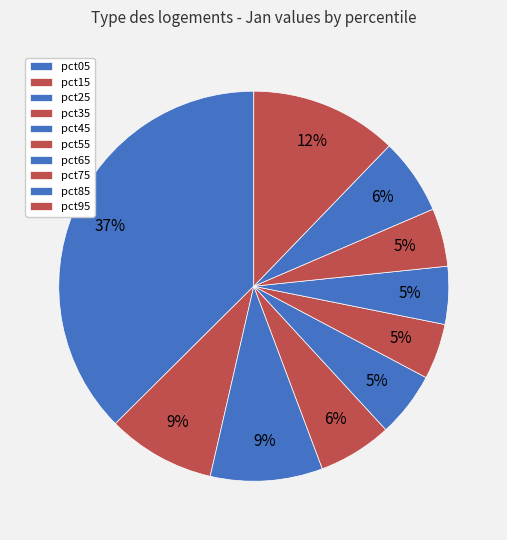

The pct45 slice represents 12% of the pie. True or false?

False